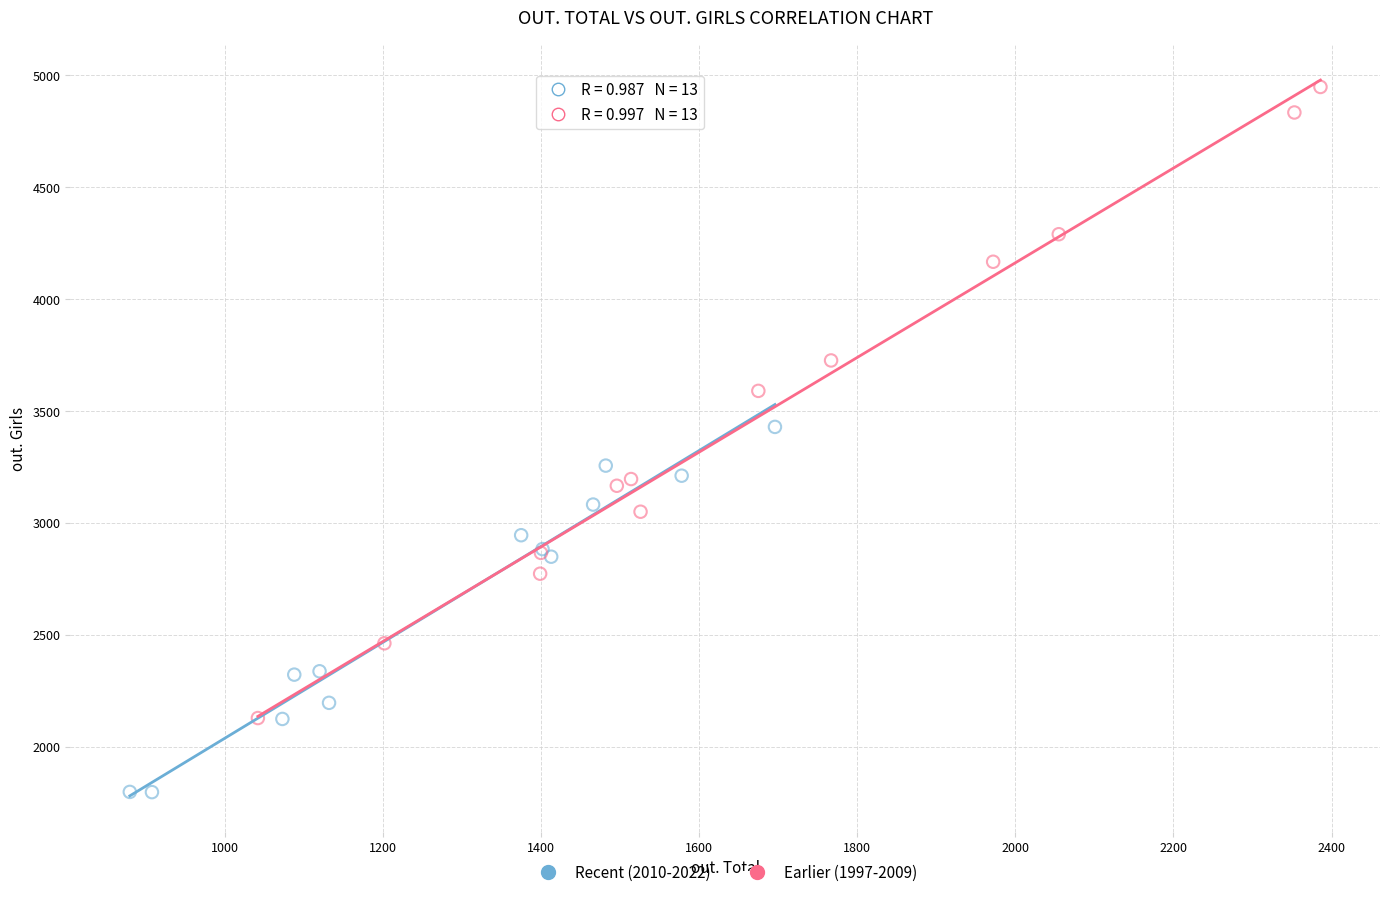

Which series reaches the maximum Y coordinate?

Earlier (1997-2009)